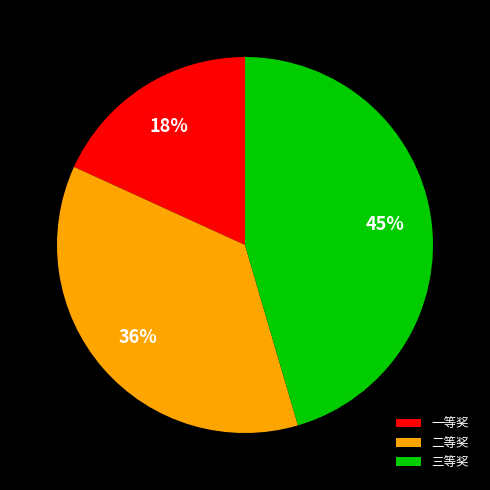

To the nearest percent, what portion does 三等奖 represent?

45%